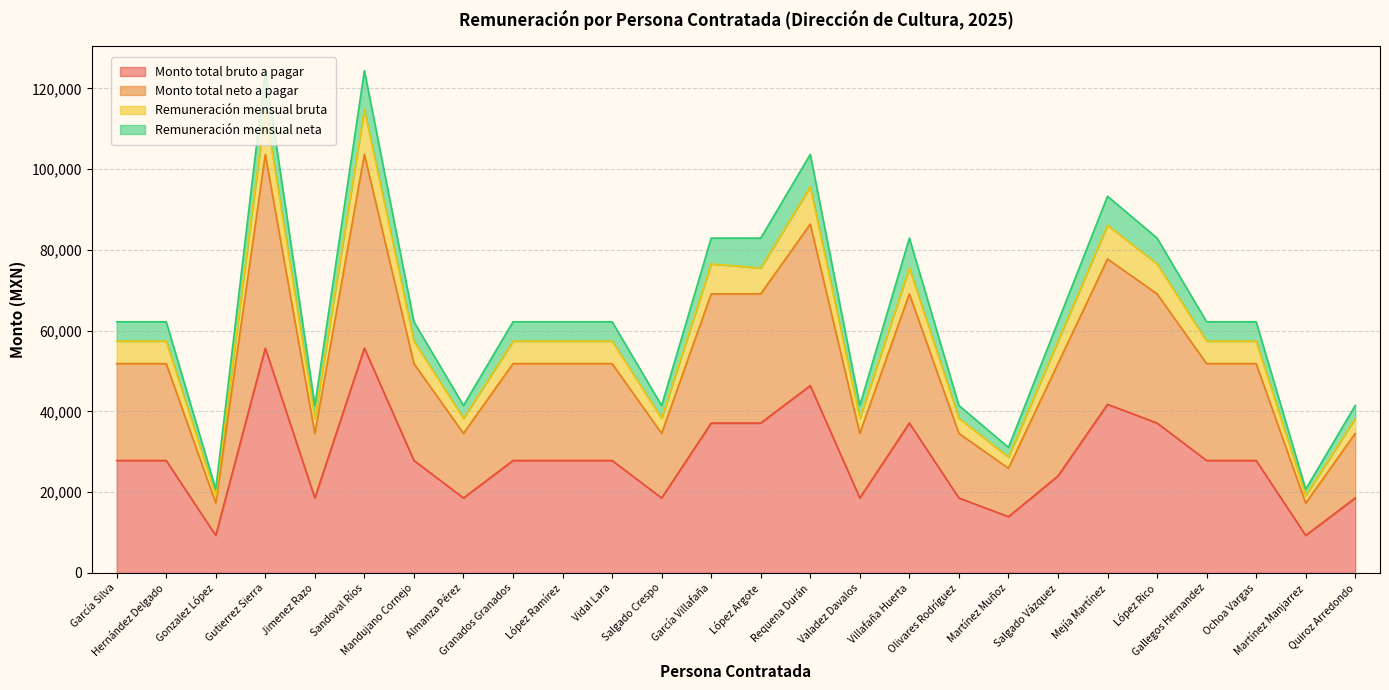

How many data points in Remuneración mensual neta are above 62208?

8